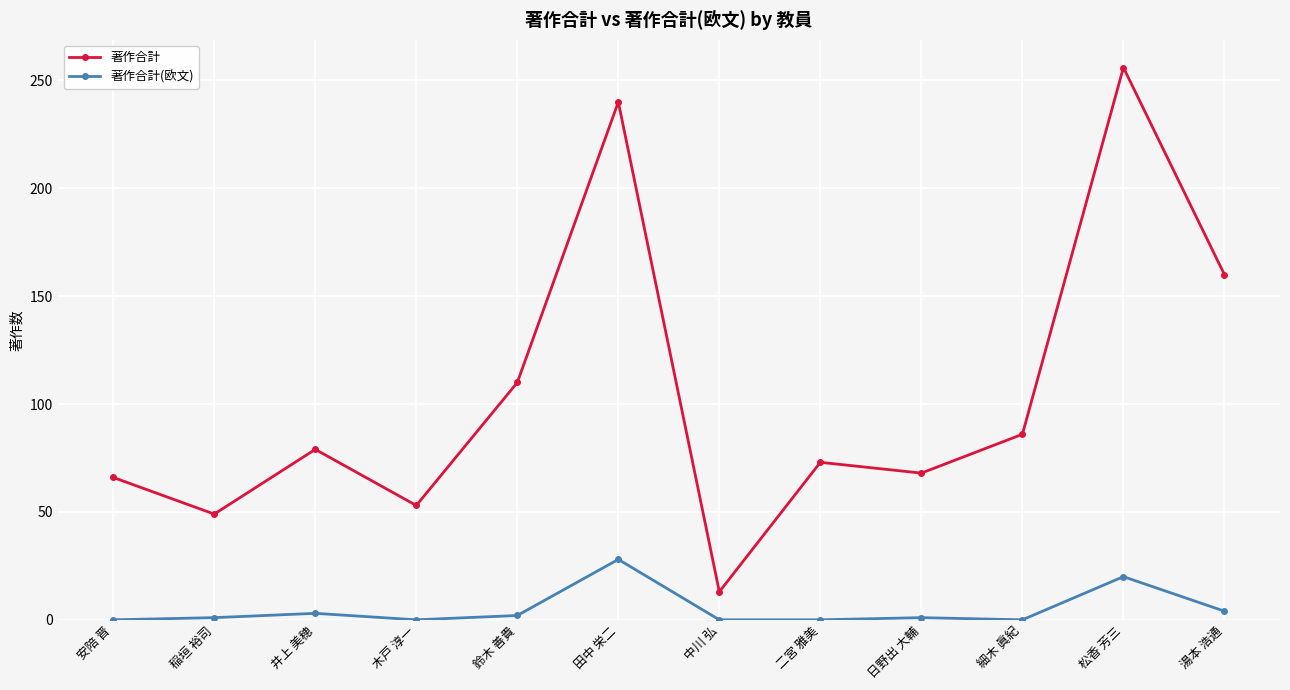

What are all the series names shown in the legend?

著作合計, 著作合計(欧文)